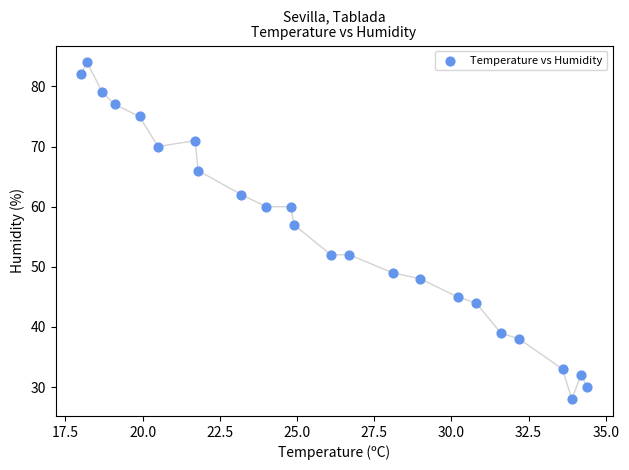

What is the range of Y values (max minus min)?

56